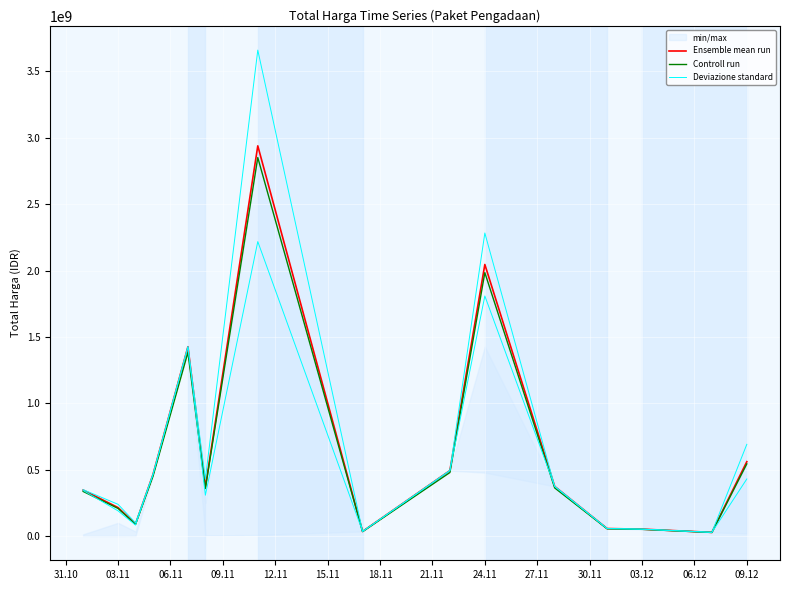

The Ensemble mean run series shows 488283869.4 at 31.10. True or false?

False